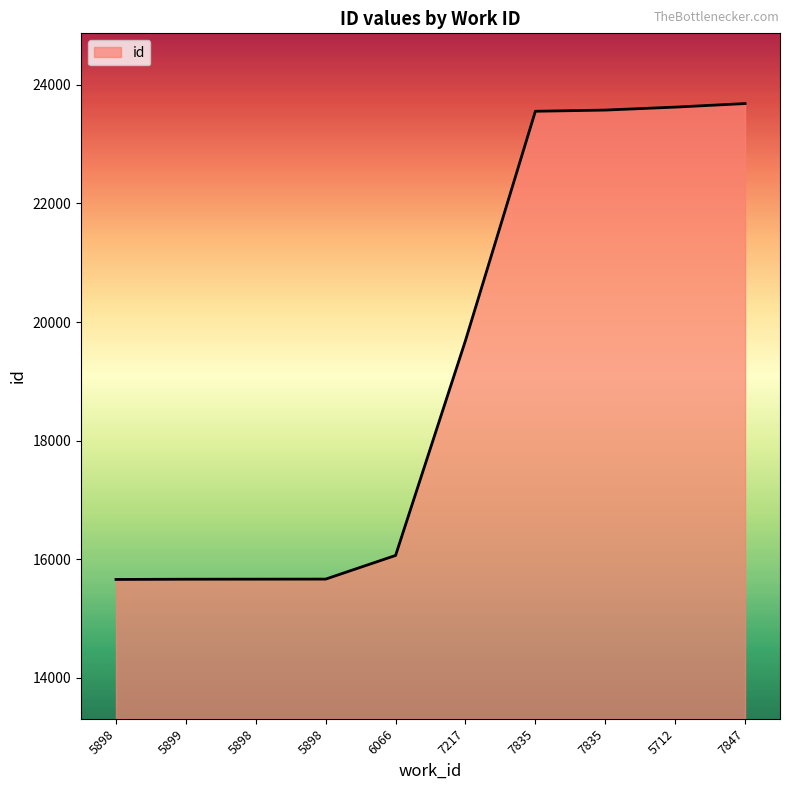

Rank the categories by value from highest to lowest.

7847, 5712, 7835, 7835, 7217, 6066, 5898, 5898, 5899, 5898